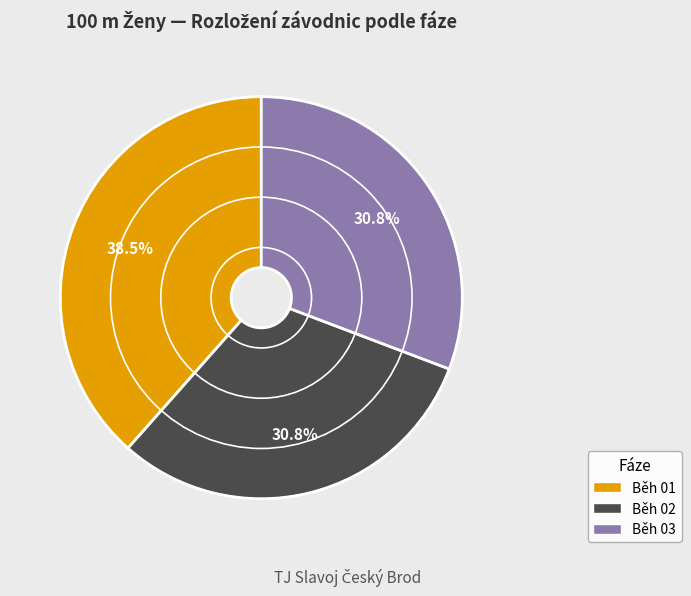

Is it true that Běh 02 is 31% of the pie?

True